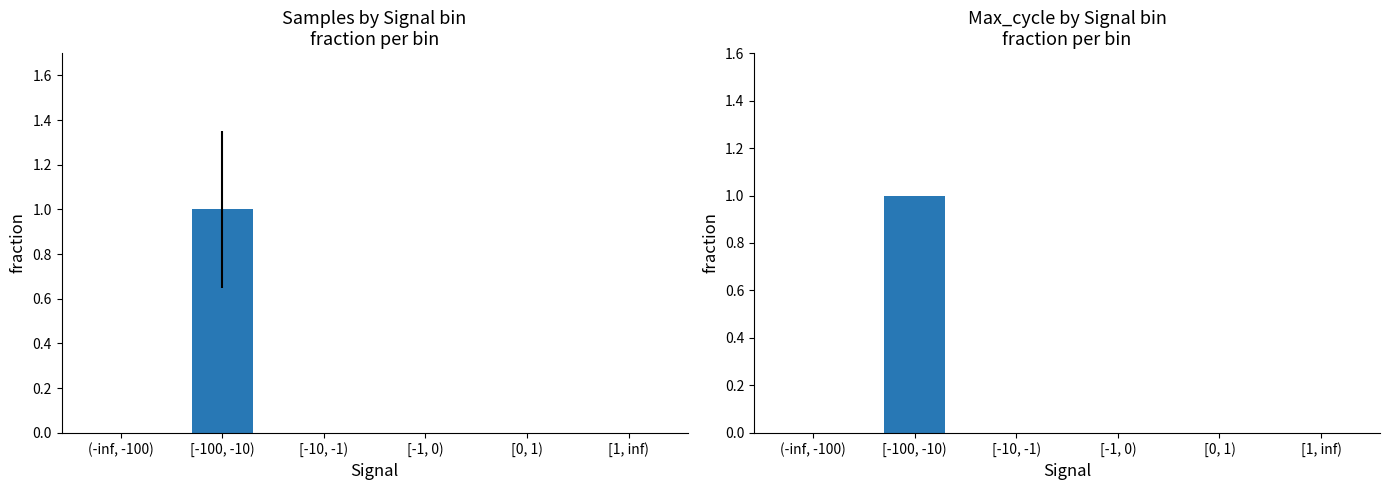

Reading left to right, transcribe all the data shown in this chart.

Samples: 0	1	0	0	0	0
Max_cycle: 0	1	0	0	0	0